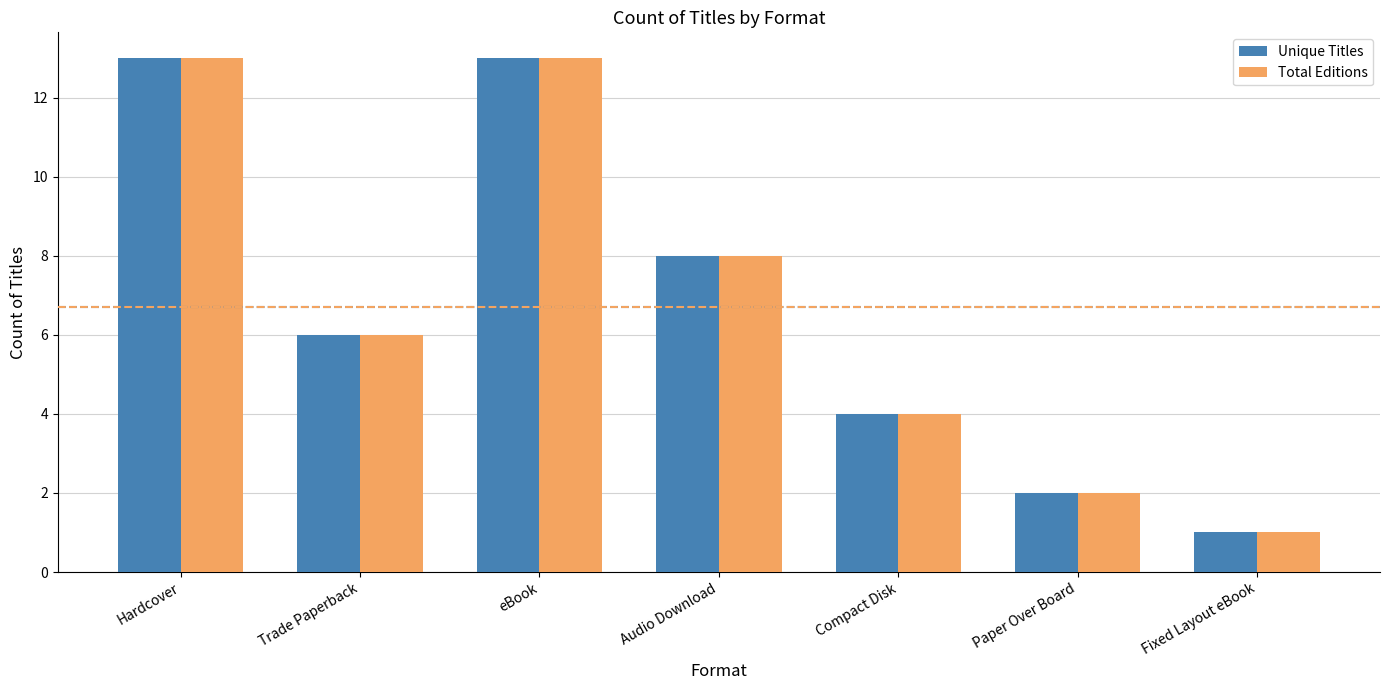

How many bars are there in each group?

2